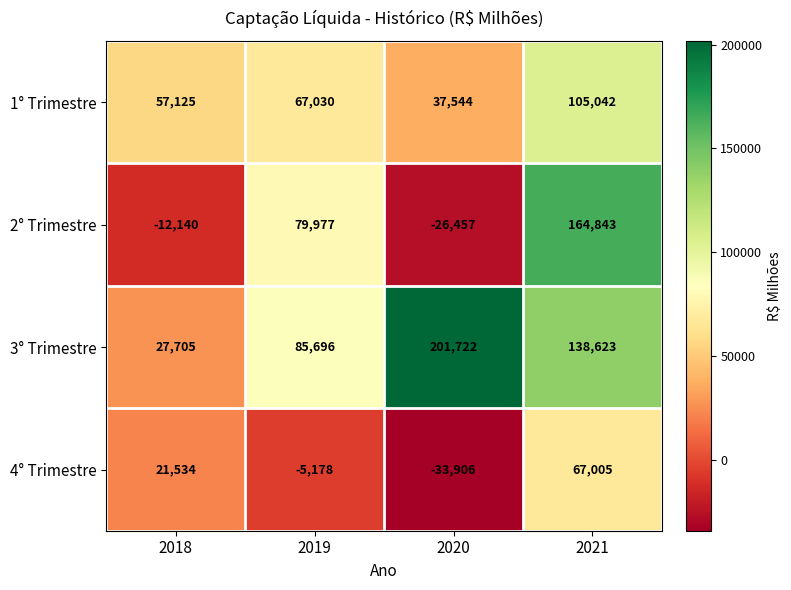

At how many categories does at least one series exceed 80905?

3